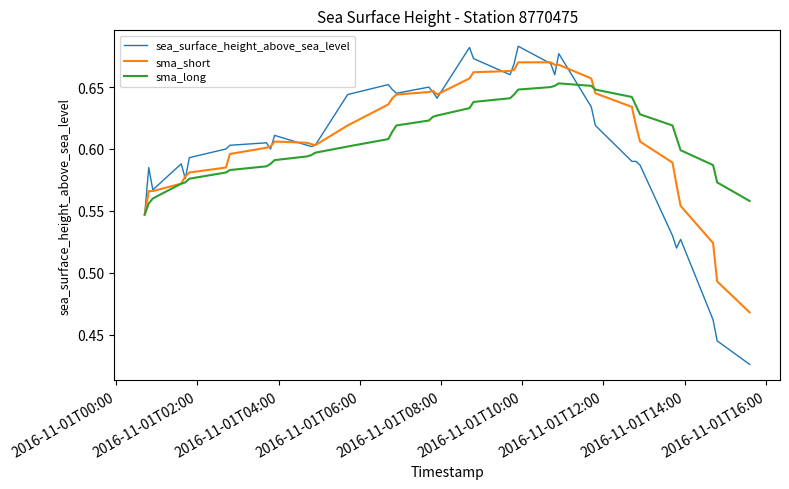

Rank the series by their maximum value, from lowest to highest.

sma_long, sma_short, sea_surface_height_above_sea_level